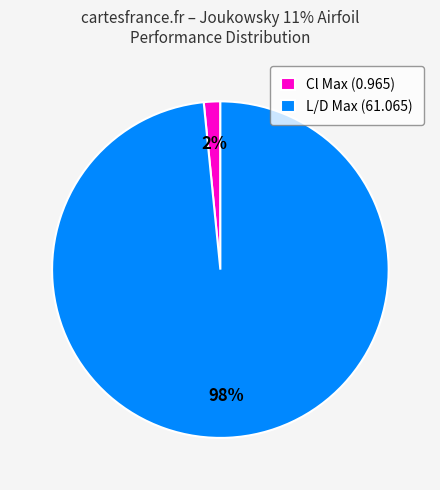

Is it true that Cl Max (0.965) is 17% of the pie?

False